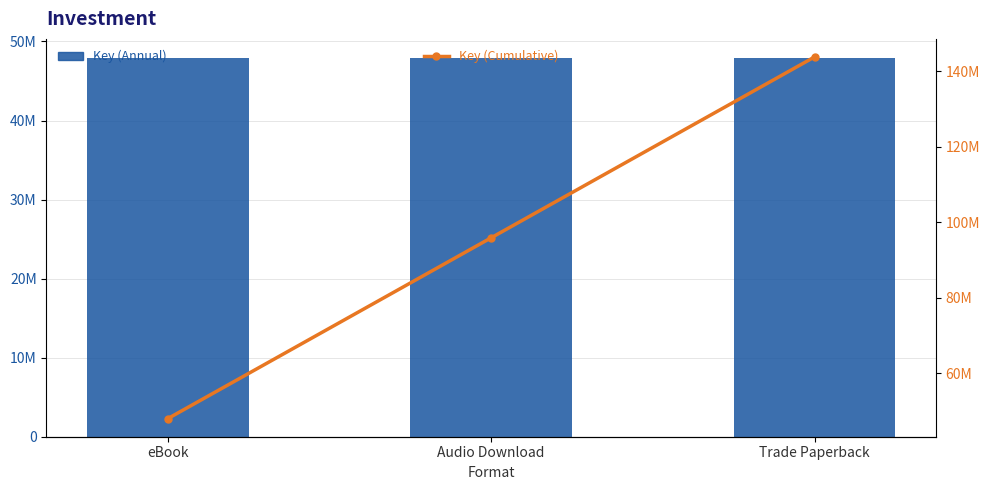

What is the greatest value displayed?

143784144